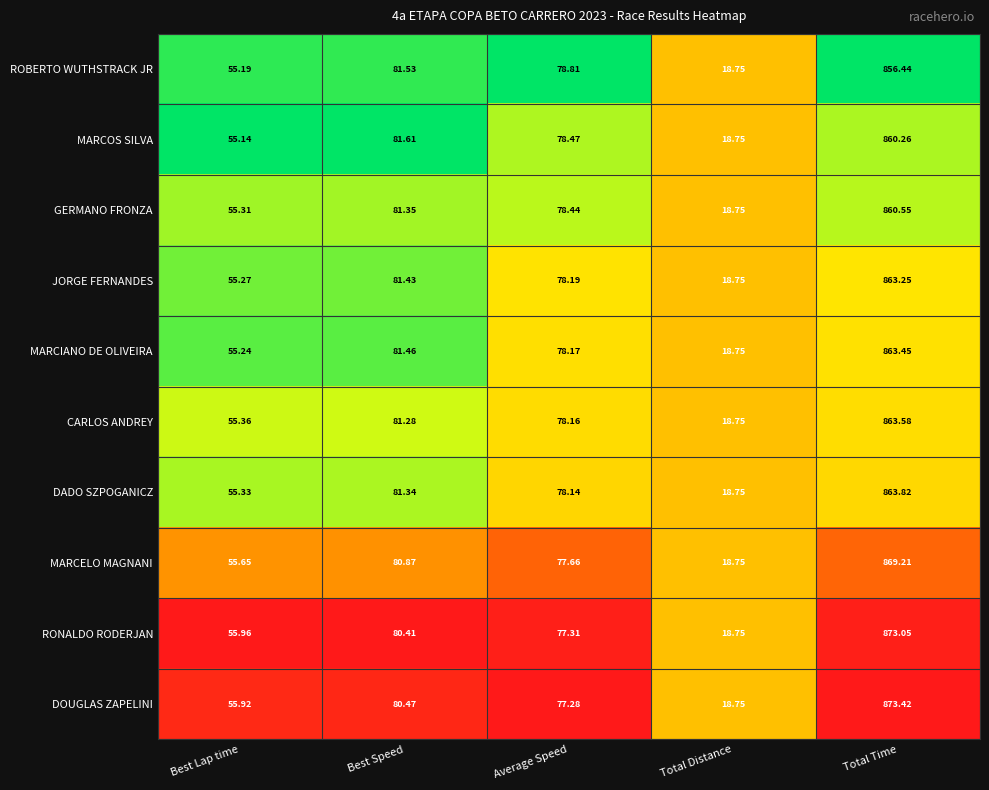

List the labels in order of RONALDO RODERJAN value, largest first.

Total Time, Best Speed, Average Speed, Best Lap time, Total Distance